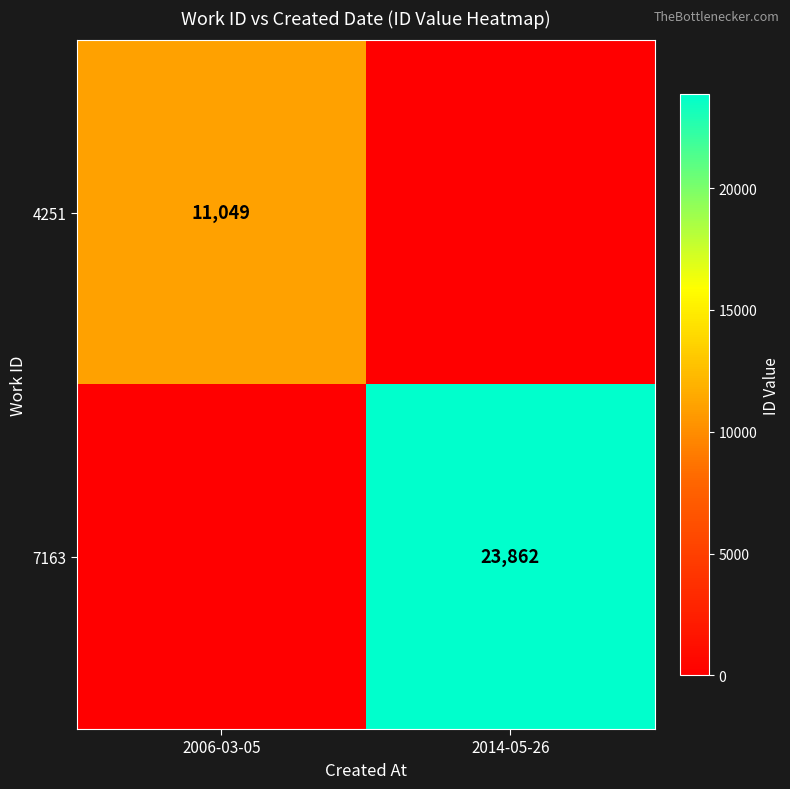

Is it true that 4251 equals 11049 at 2006-03-05?

True